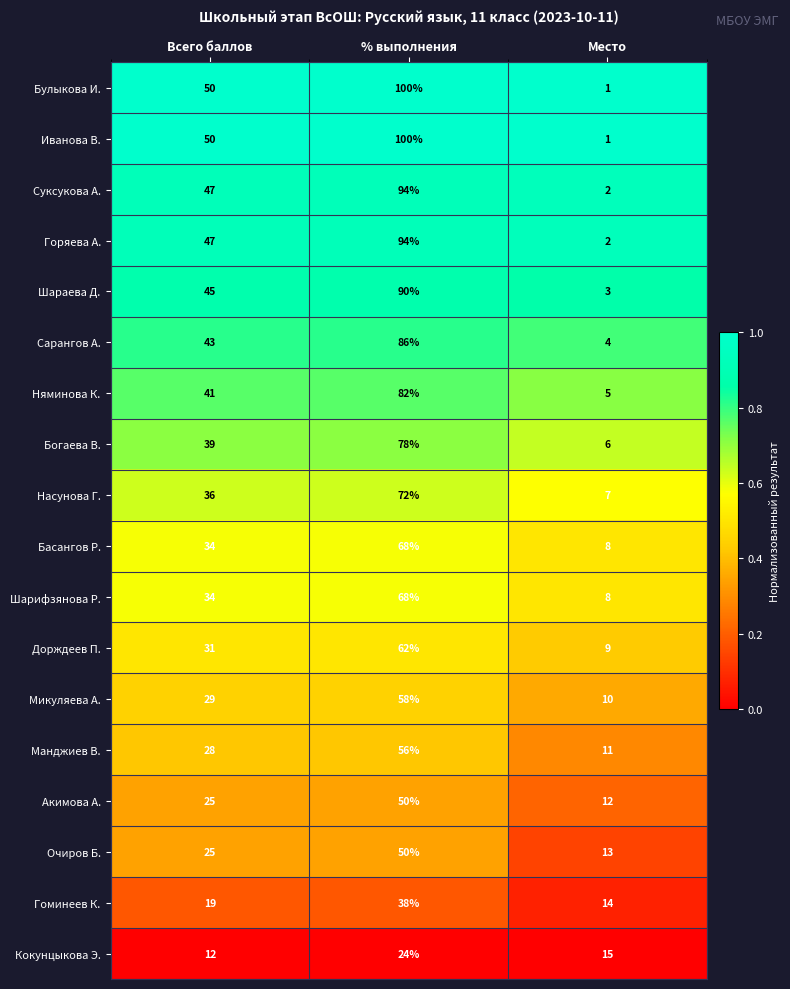

The Манджиев В. series shows 15 at Место. True or false?

False